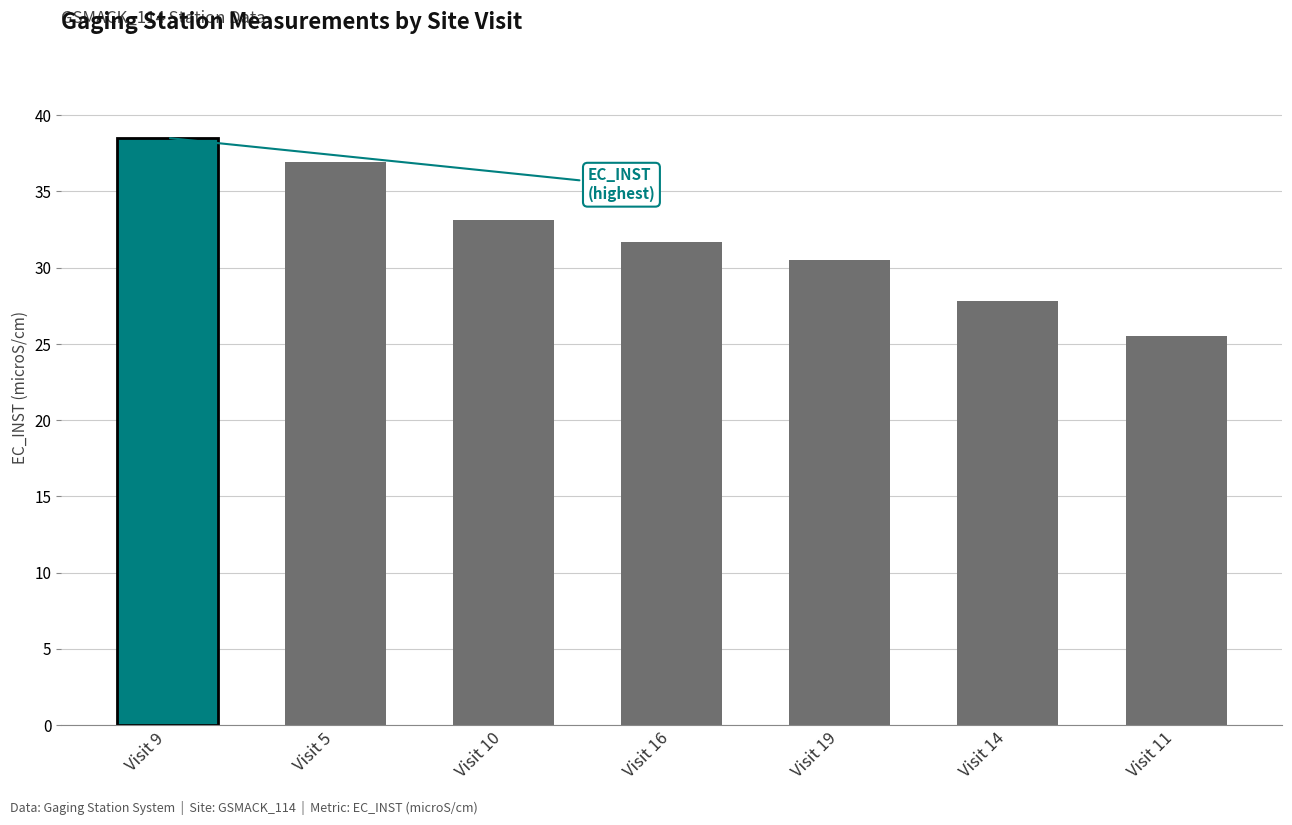

What is the greatest value displayed?

38.5